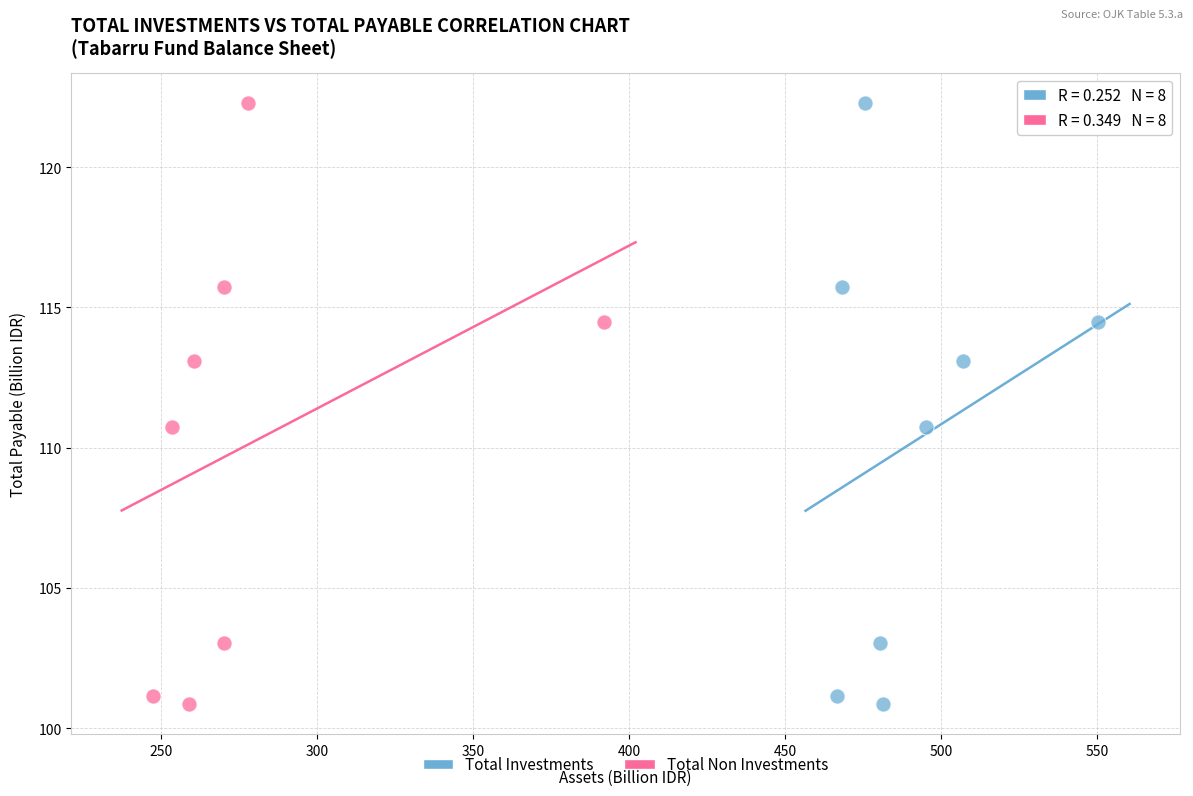

What are all the series names shown in the legend?

Total Investments, Total Non Investments